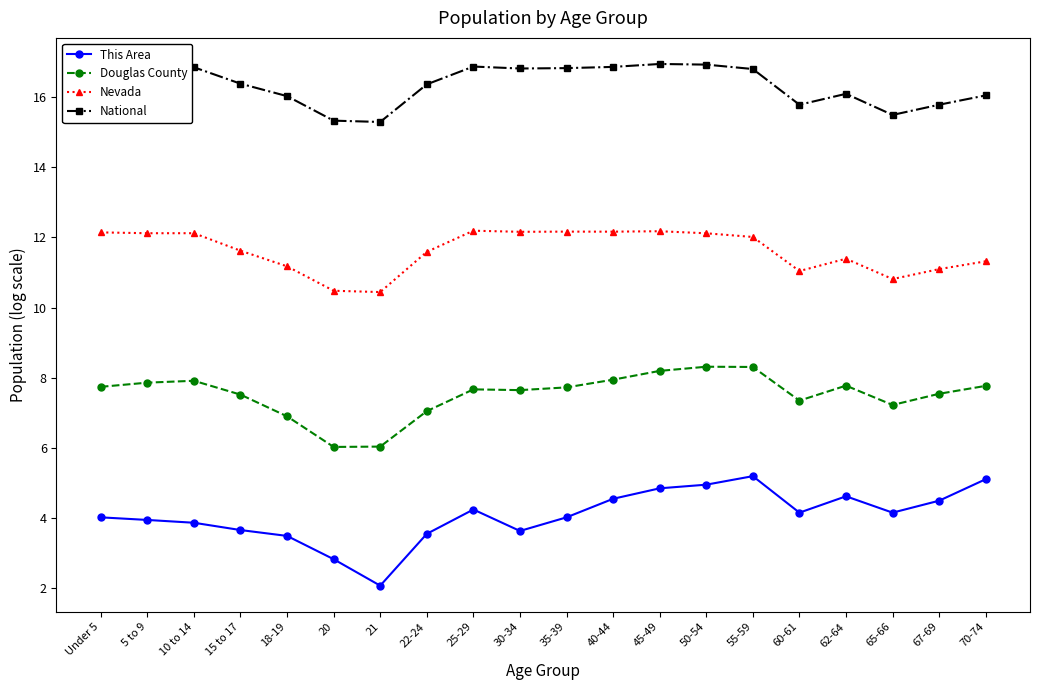

List the series in order of their overall mean, lowest first.

This Area, Douglas County, Nevada, National